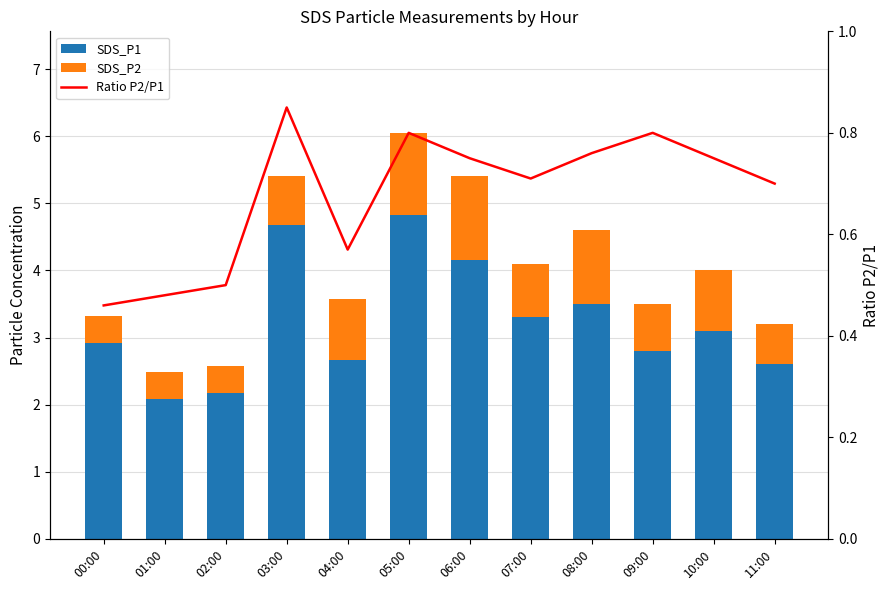

What is the value of the SDS_P2 bar at the 5th from the left?

0.9